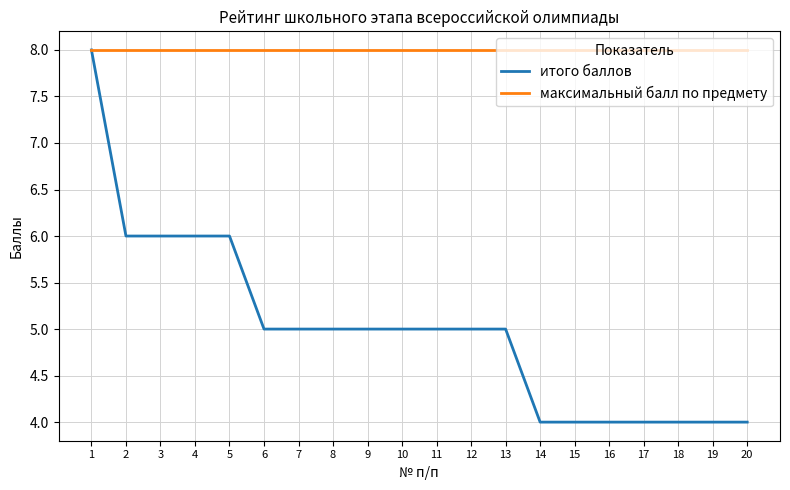

Which series has the largest total across all categories?

максимальный балл по предмету